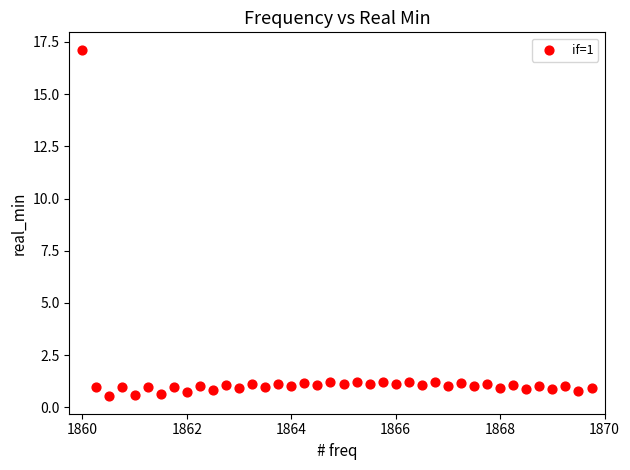

What is the range of Y values (max minus min)?

16.6